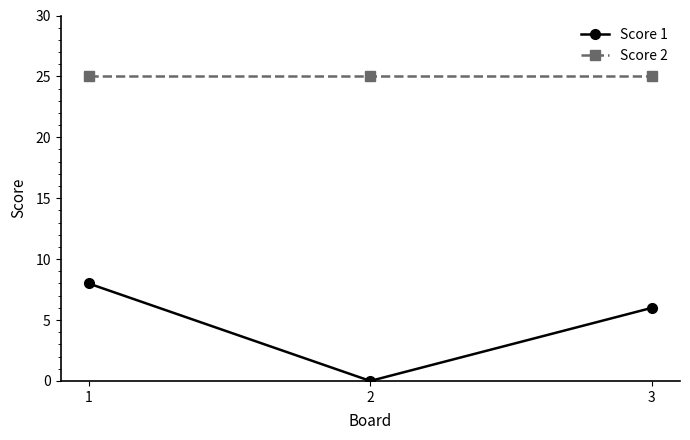

What is the spread (max minus min) of values at 1?

17